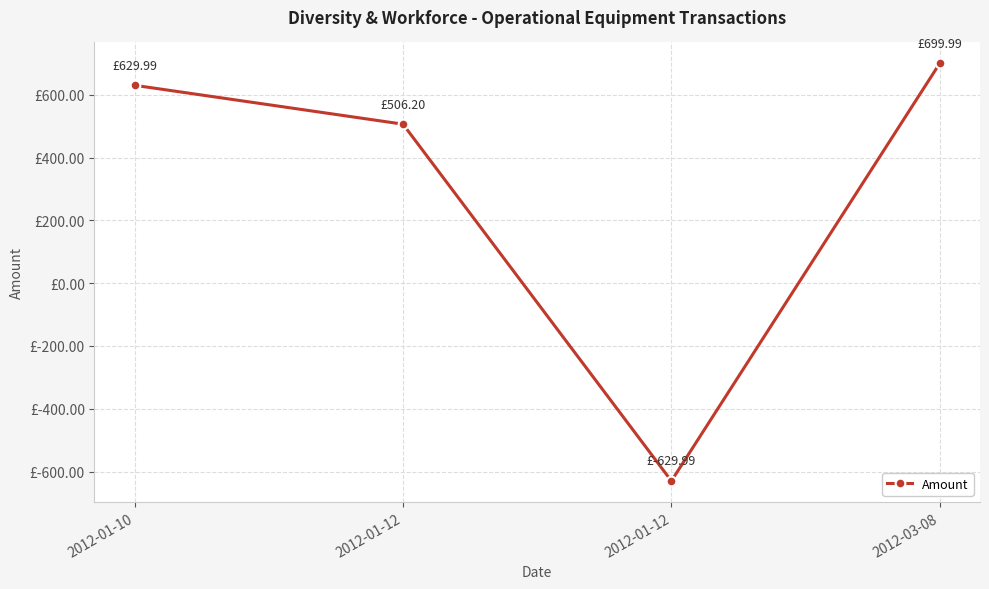

True or false: the data shows 700.0 at 2012-03-08.

True